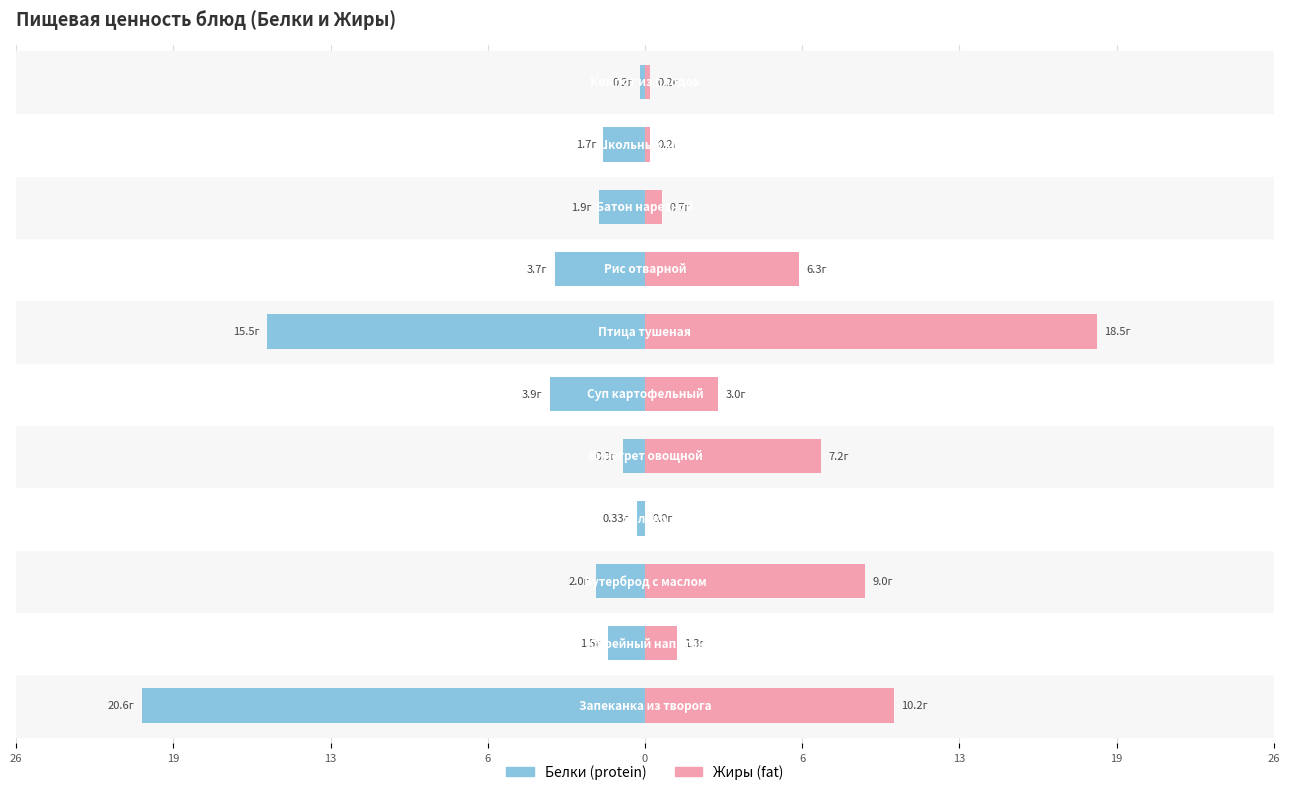

List the series in order of their overall mean, lowest first.

Белки, Жиры